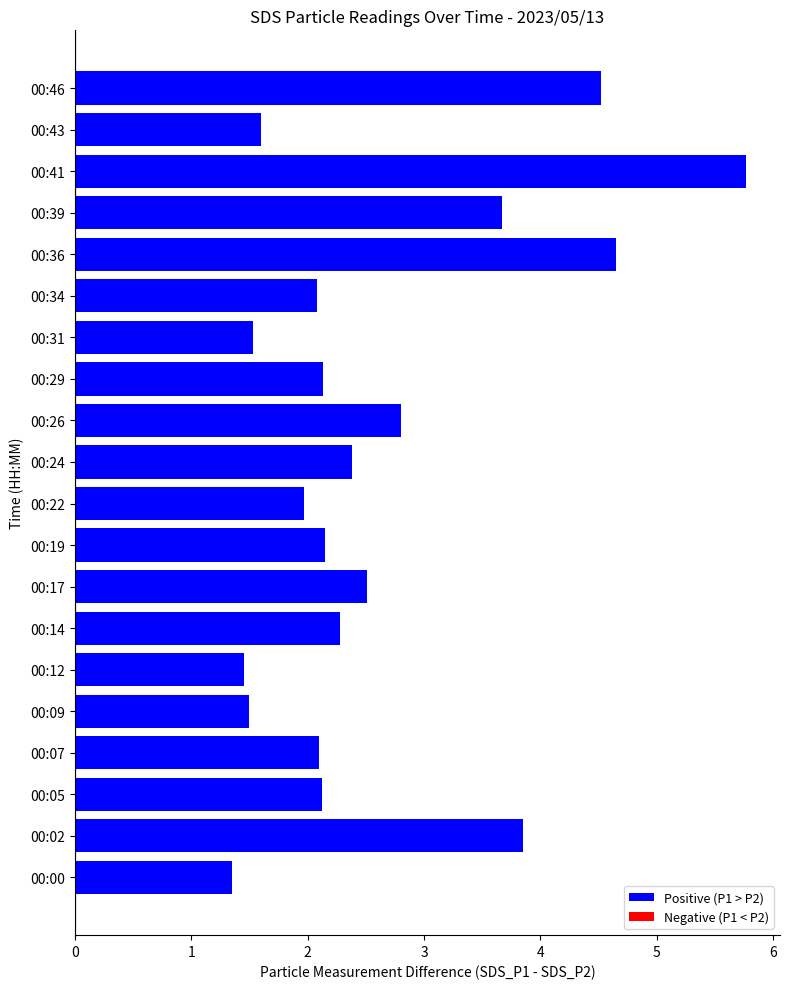

What is the difference between the second highest and second lowest values?

3.2